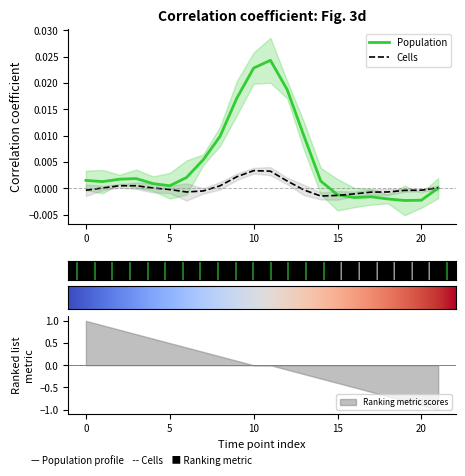

Which category has the highest value in the Cells series?

10